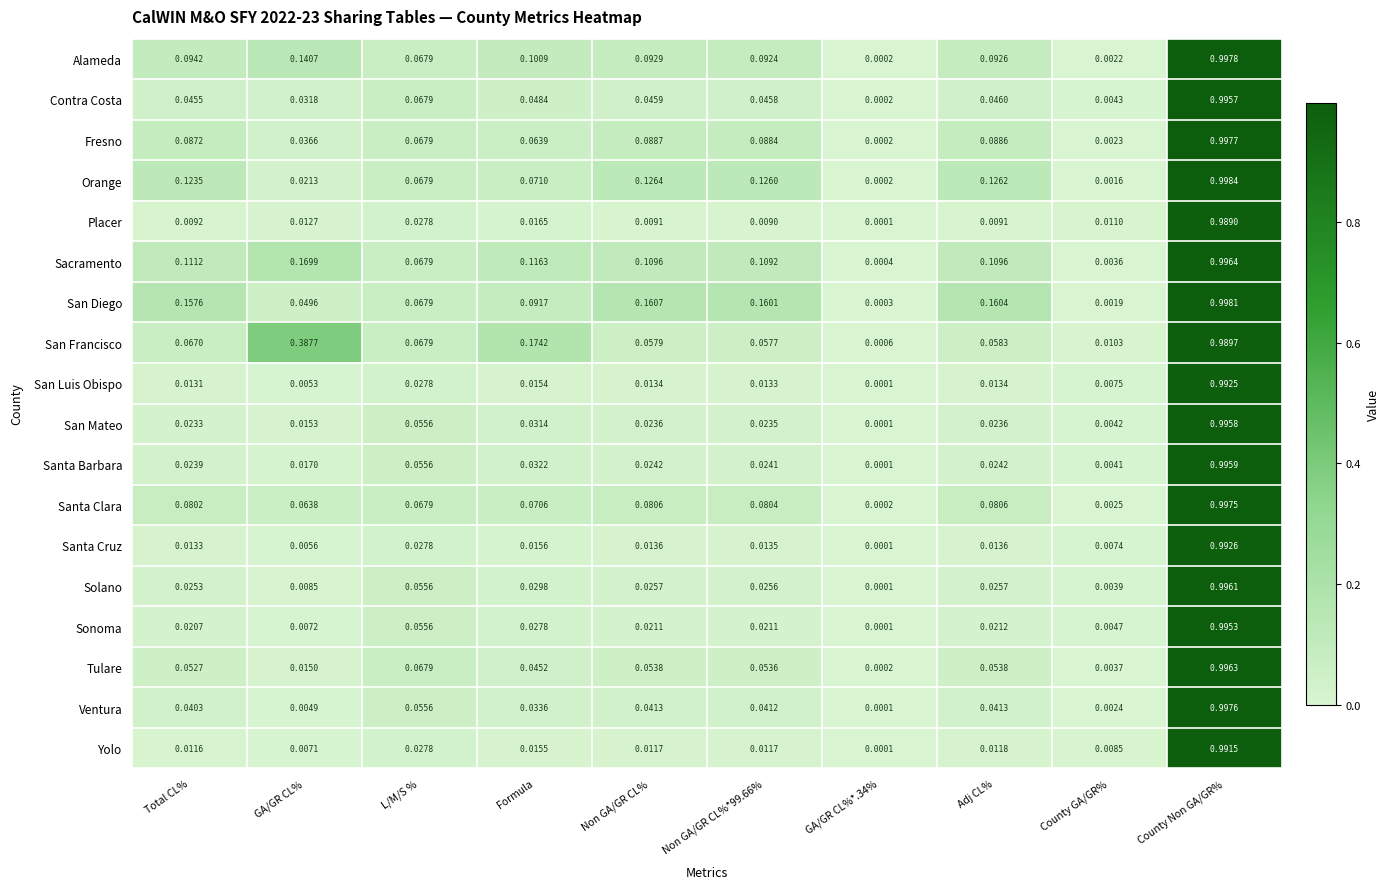

At which label does Contra Costa reach its peak?

County Non GA/GR%